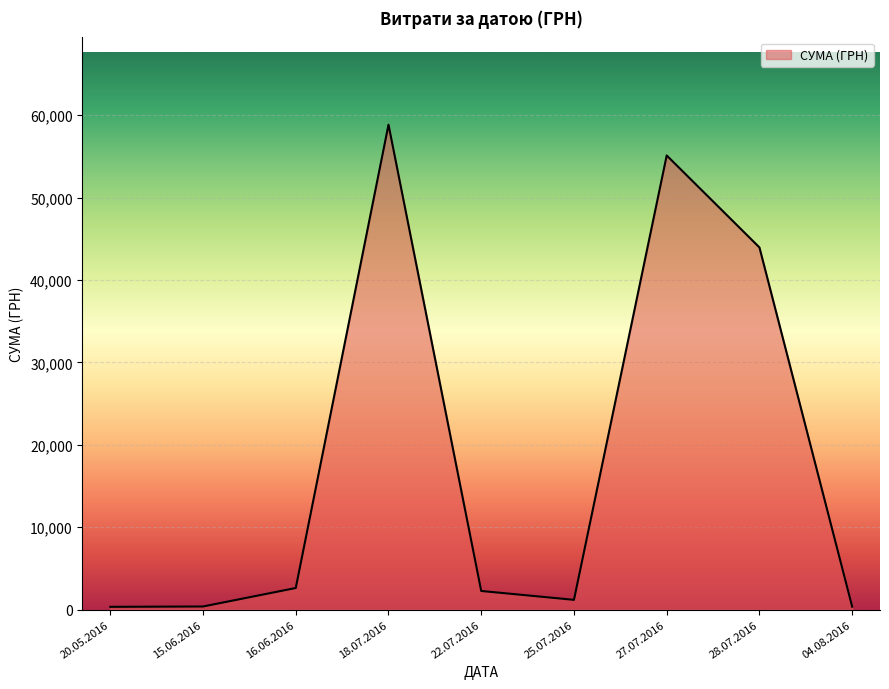

What is the change in value from 18.07.2016 to 22.07.2016?

-56584.8